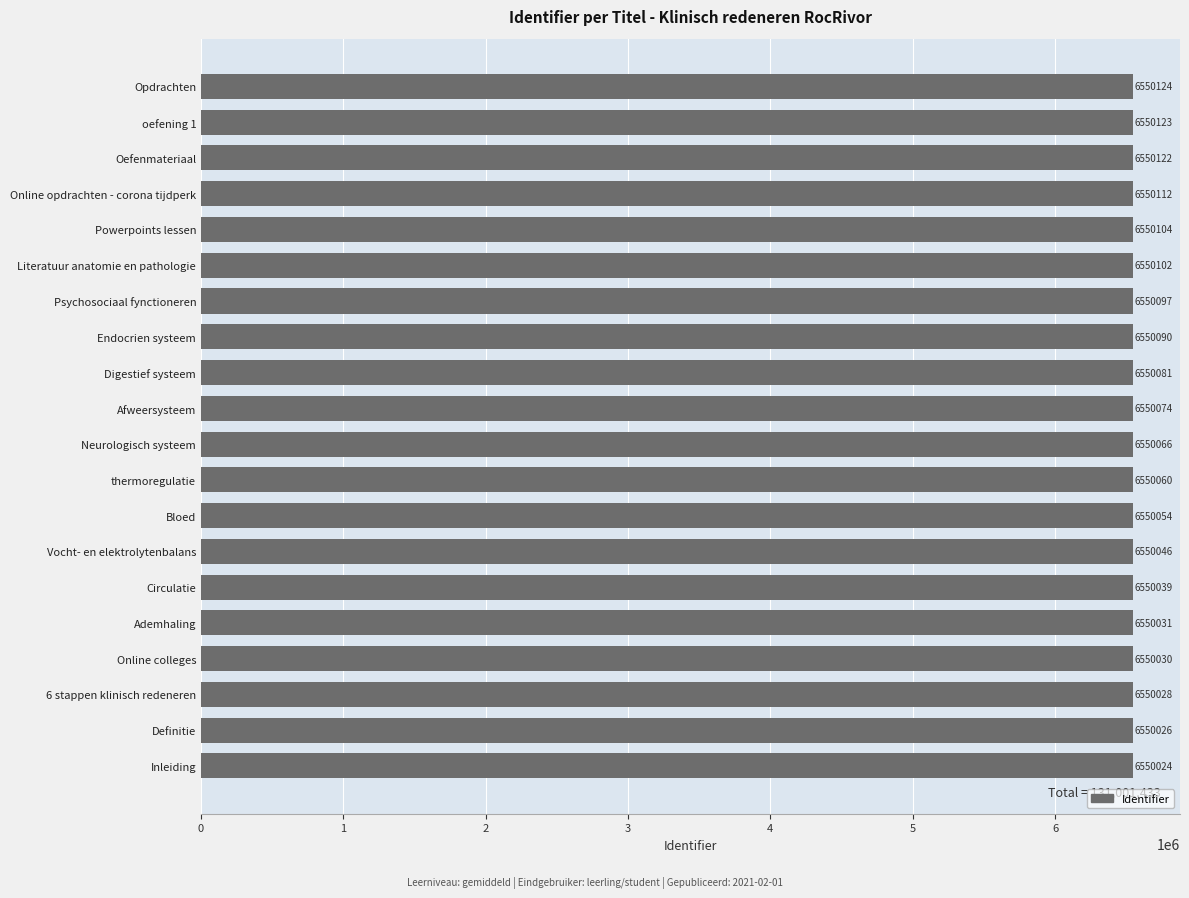

How many values are below 6550074?

10